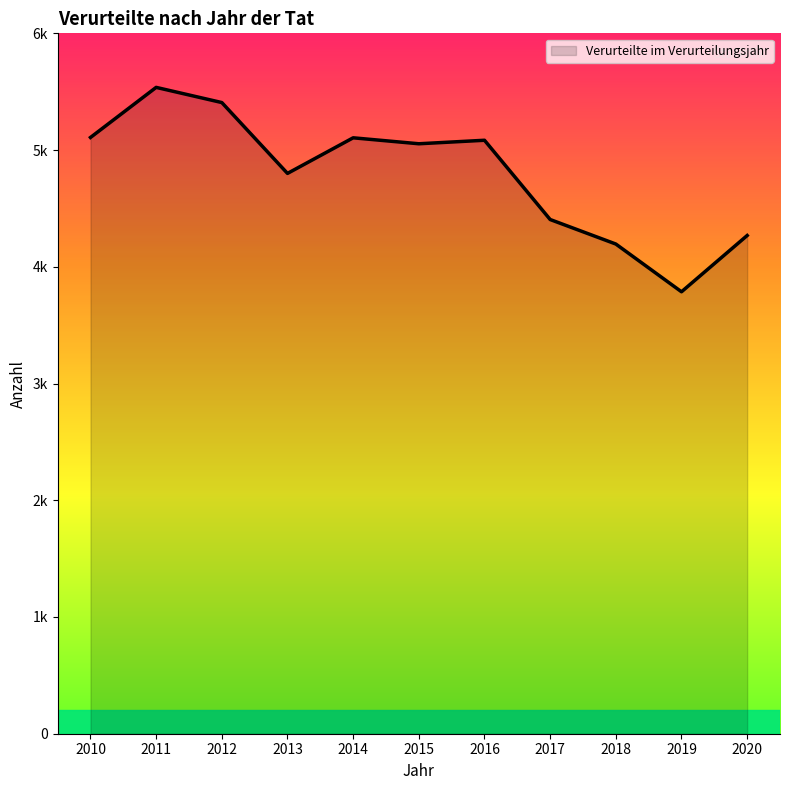

At which label is the value closest to 4661?

2013